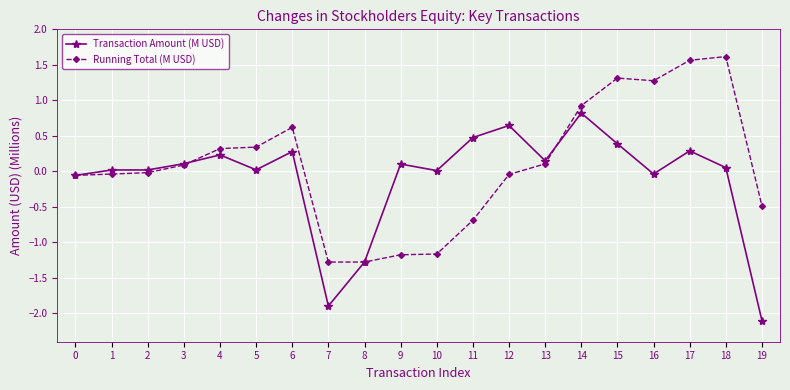

True or false: Transaction Amount (M USD) has more than 1 interior local peaks.

True